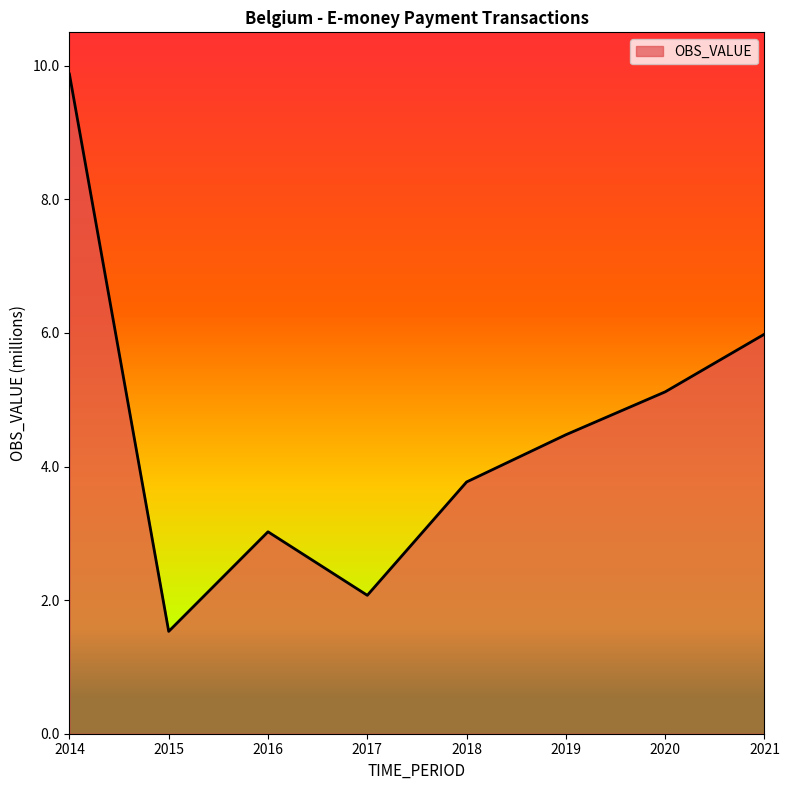

True or false: there are more than 2 points higher than both neighbors.

False